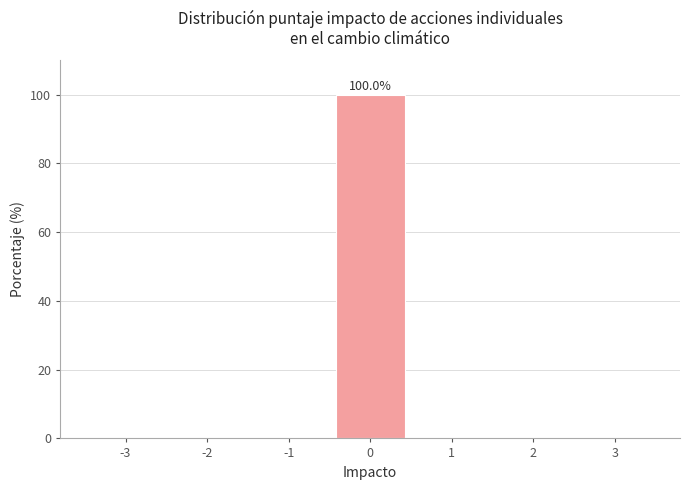

Over which range of the x-axis is the bar tallest?

-0.5 to 0.5